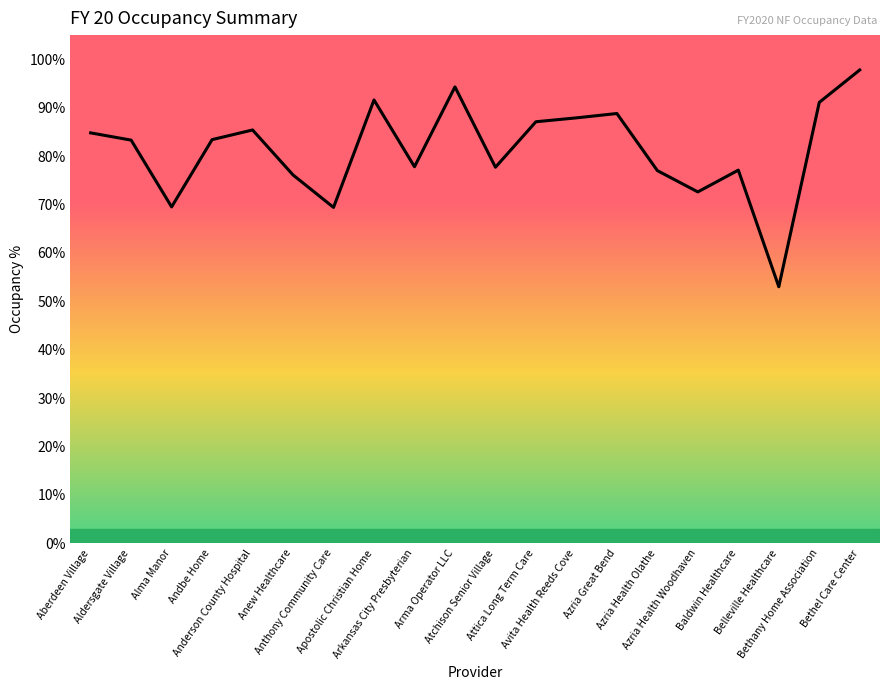

Reading right to left, extract all data points from this chart.

1.0	0.9	0.5	0.8	0.7	0.8	0.9	0.9	0.9	0.8	0.9	0.8	0.9	0.7	0.8	0.9	0.8	0.7	0.8	0.8